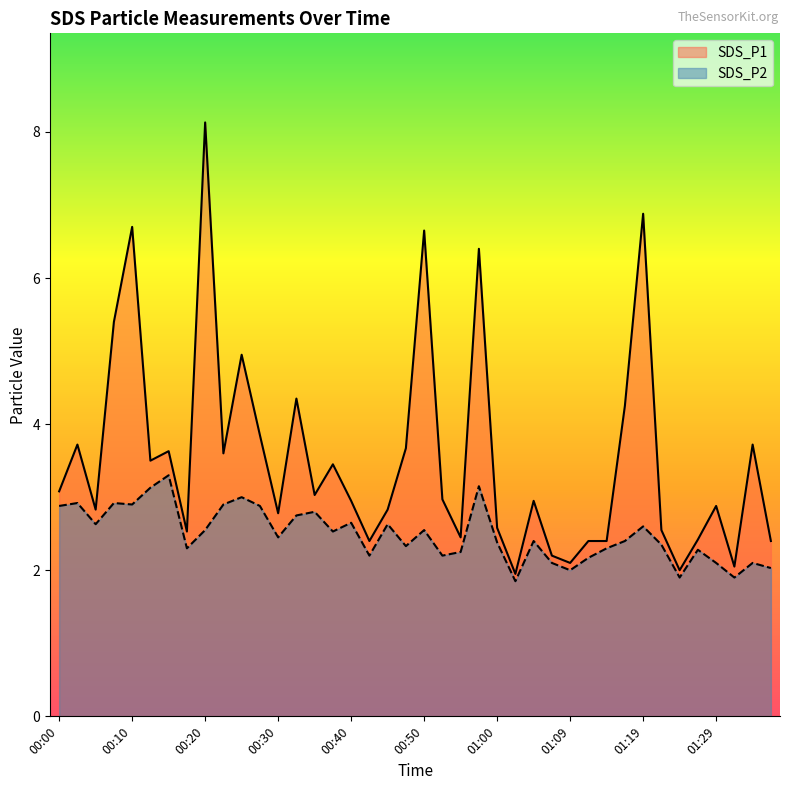

Where is the first local minimum for SDS_P2?

00:05